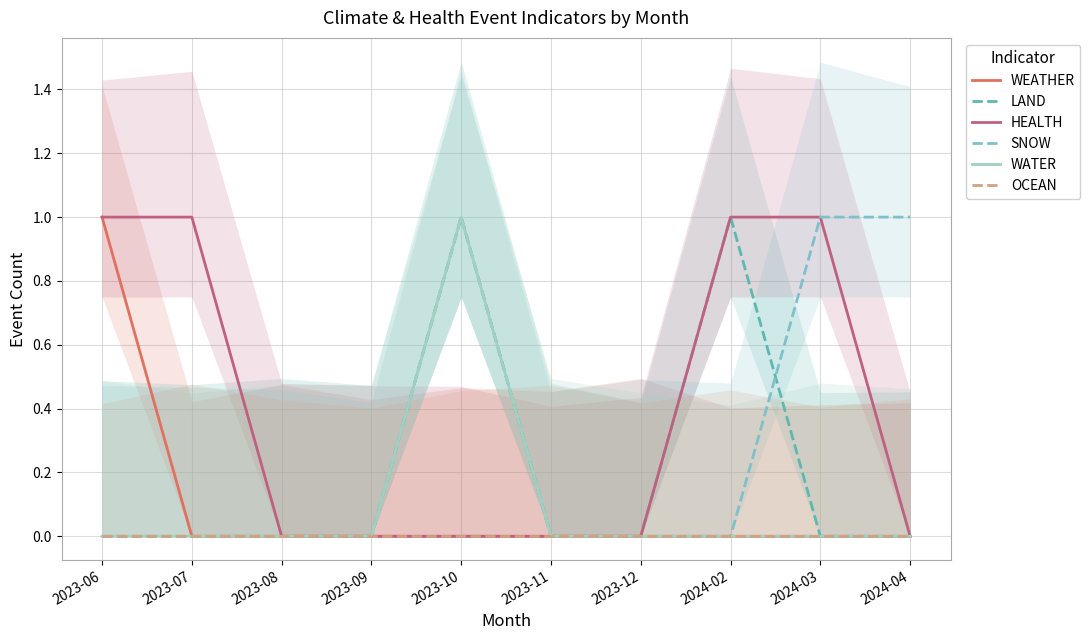

Reading right to left, what are all the values shown in this chart?

WEATHER: 0	0	0	0	0	0	0	0	0	1
LAND: 0	0	1	0	0	1	0	0	0	0
HEALTH: 0	1	1	0	0	0	0	0	1	1
SNOW: 1	1	0	0	0	1	0	0	0	0
WATER: 0	0	0	0	0	1	0	0	0	0
OCEAN: 0	0	0	0	0	0	0	0	0	0